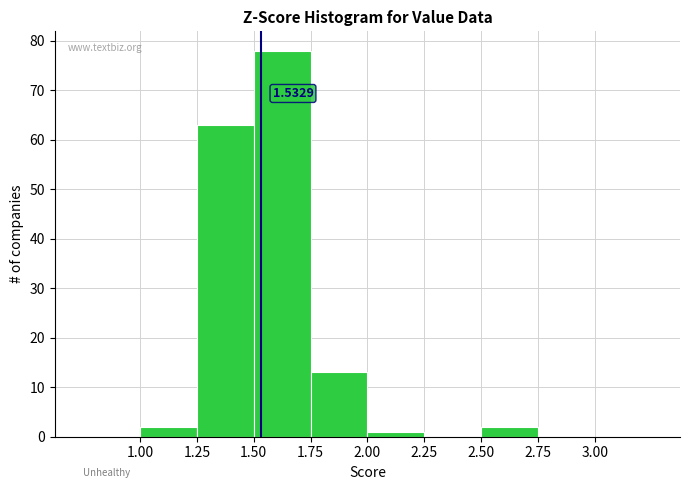

Which range on the x-axis has the tallest bar?

1.50 to 1.75